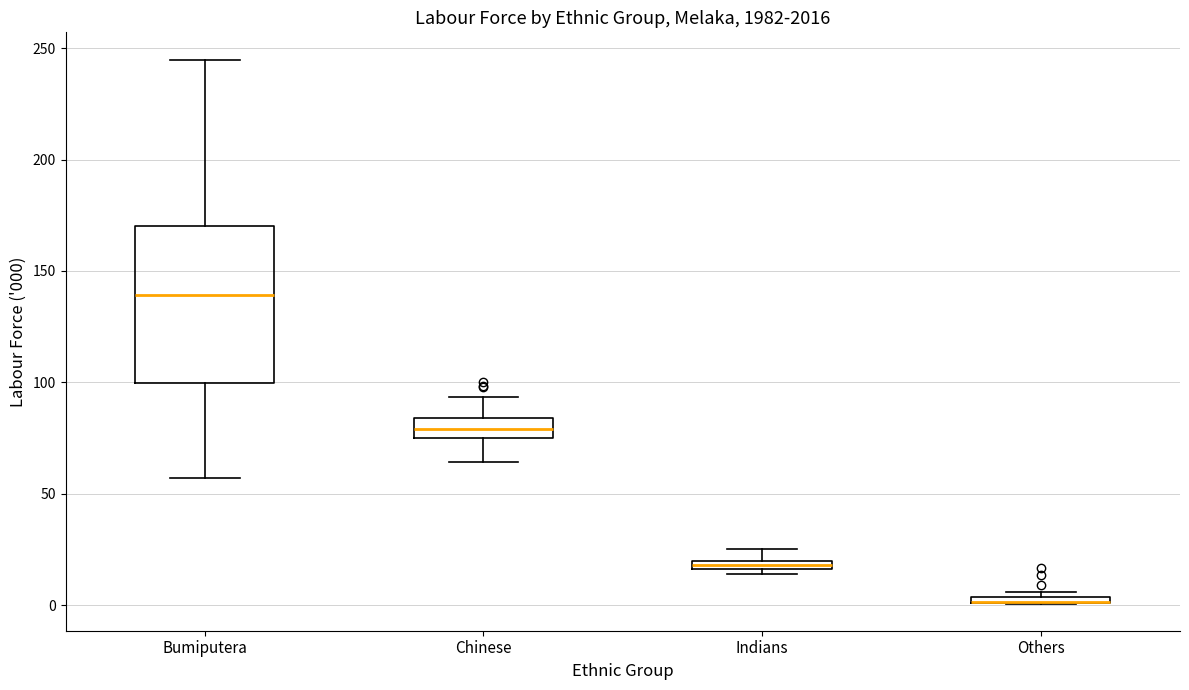

Where does the upper whisker of the box for Chinese end on the y-axis? The values are not printed on the chart, so give them approximately, as read against the axis.

95